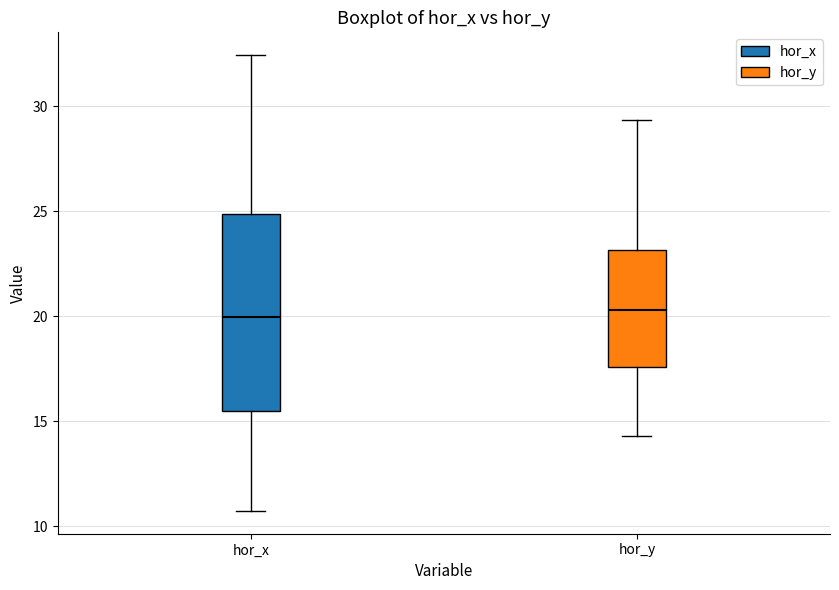

Reading left to right, transcribe this box plot: for each box, give where its median line is, the range the box spans, and where its two whiskers end, as read against the y-axis. The values are not printed on the chart, so give them approximately, as read against the axis.

hor_x: median 20.0, box 15.5 to 25.0, whiskers 10.5 to 32.5
hor_y: median 20.5, box 17.5 to 23.0, whiskers 14.5 to 29.5